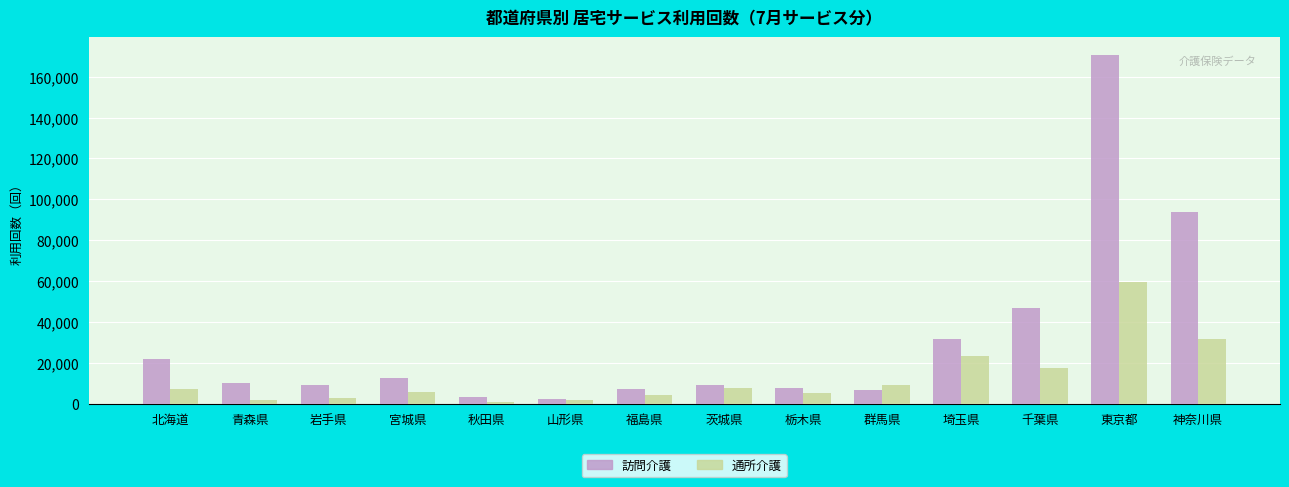

What is the average value of the 通所介護 series?

12811